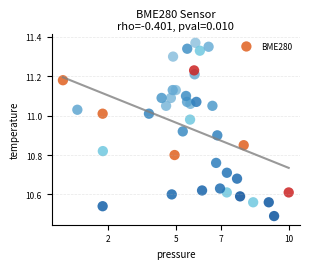

What is the range of X values (max minus min)?

10.0